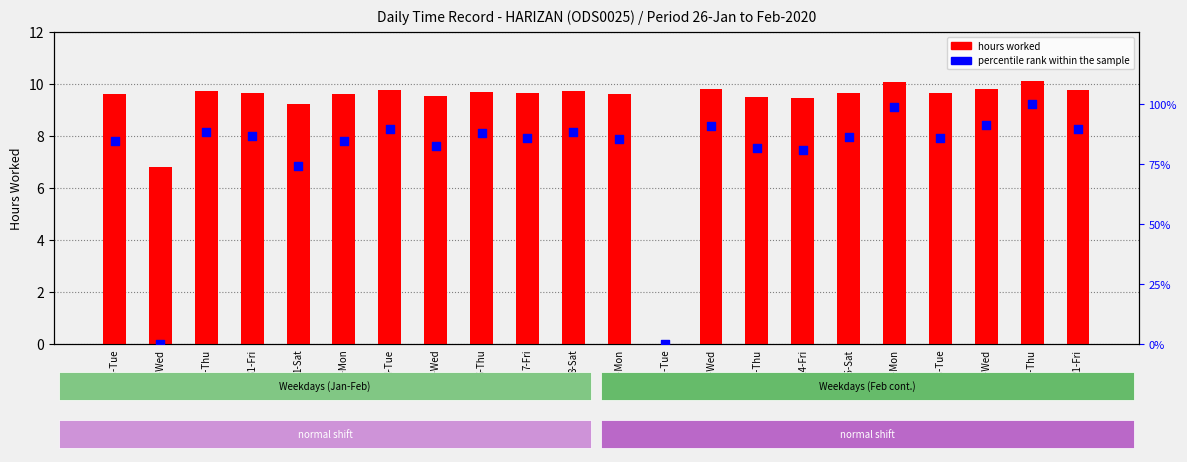

At which category is the sum across all series the highest?

20-Thu